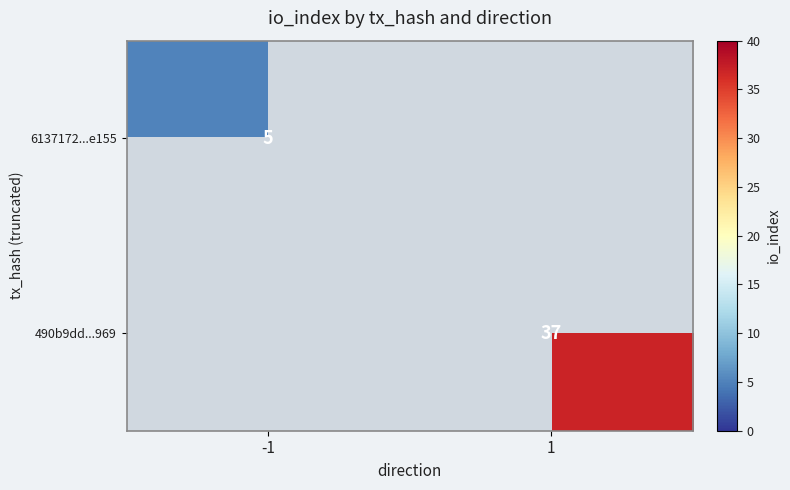

How many categories are shown in the chart?

2